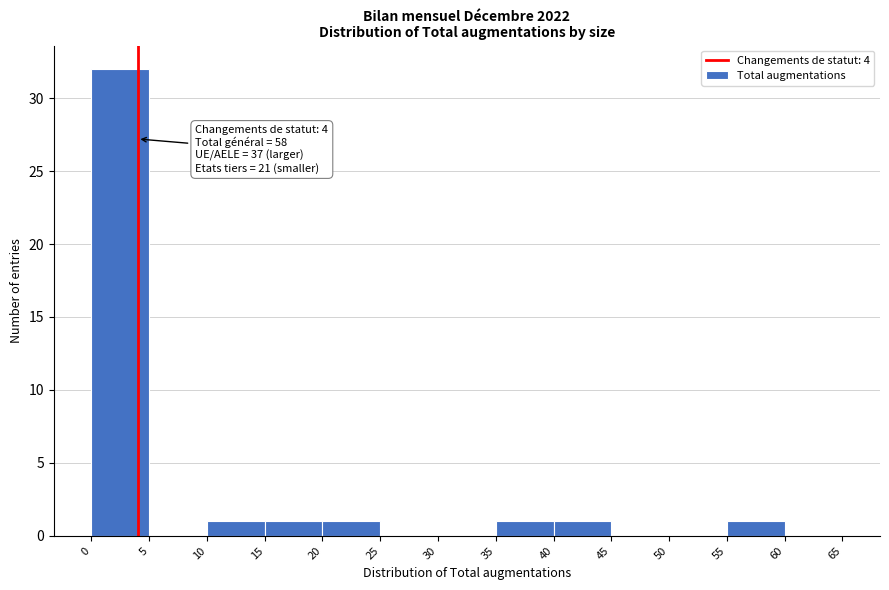

Over which range of the x-axis is the bar tallest?

0 to 5